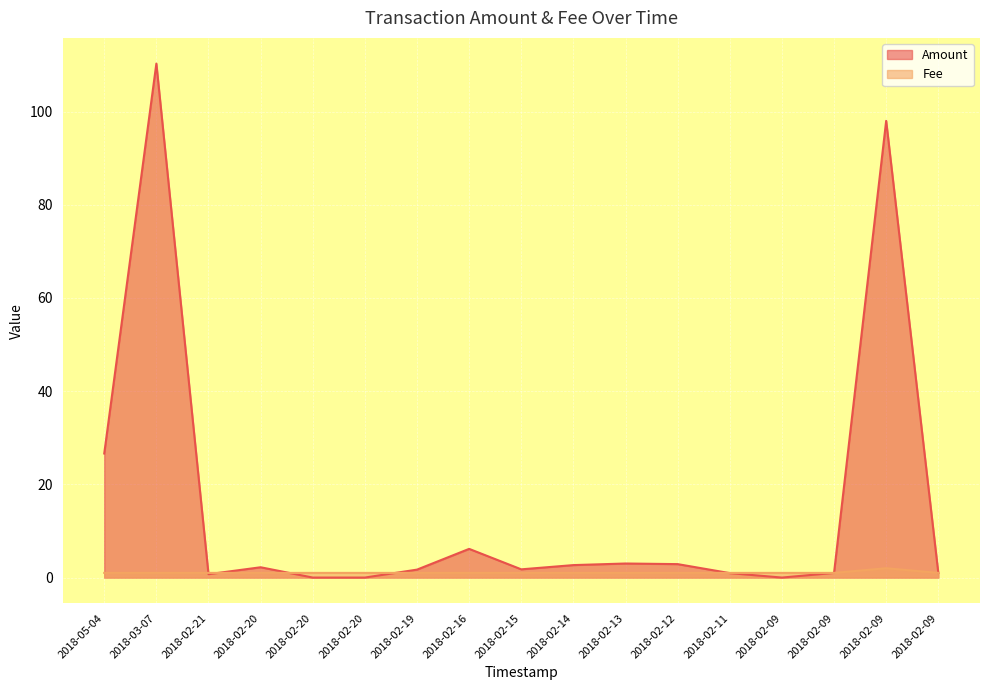

At which category is the sum across all series the highest?

2018-03-07